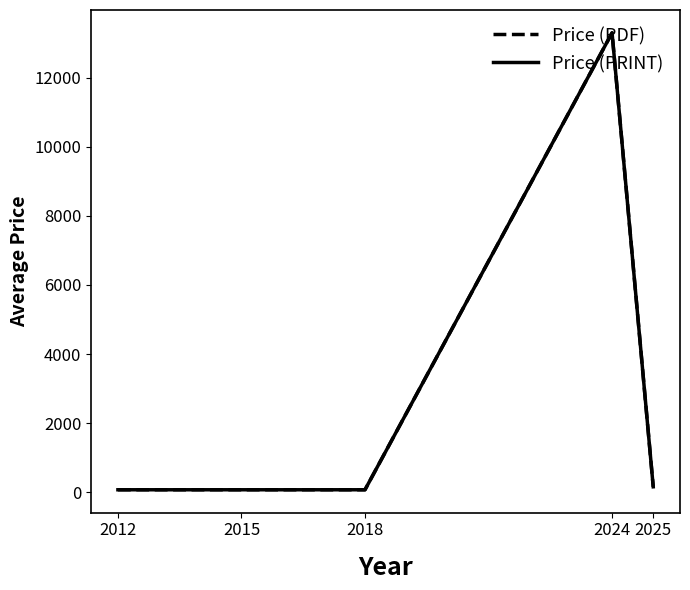

What is the lowest value of the Price (PDF) series?

69.0